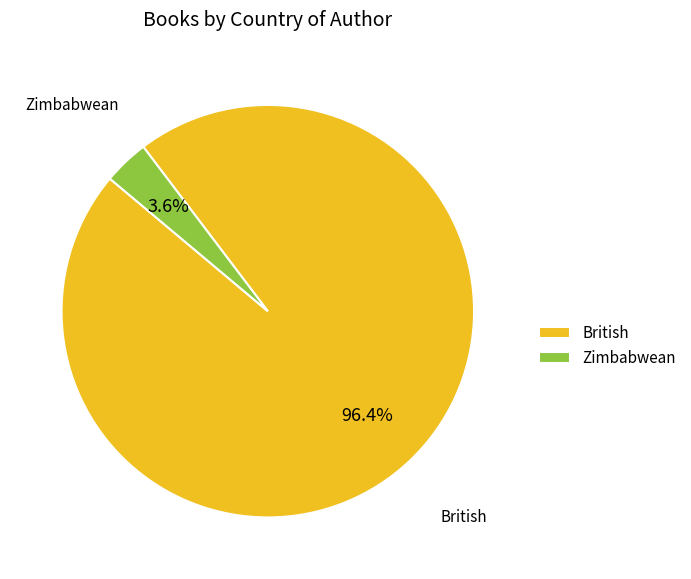

Which has a higher value, British or Zimbabwean?

British